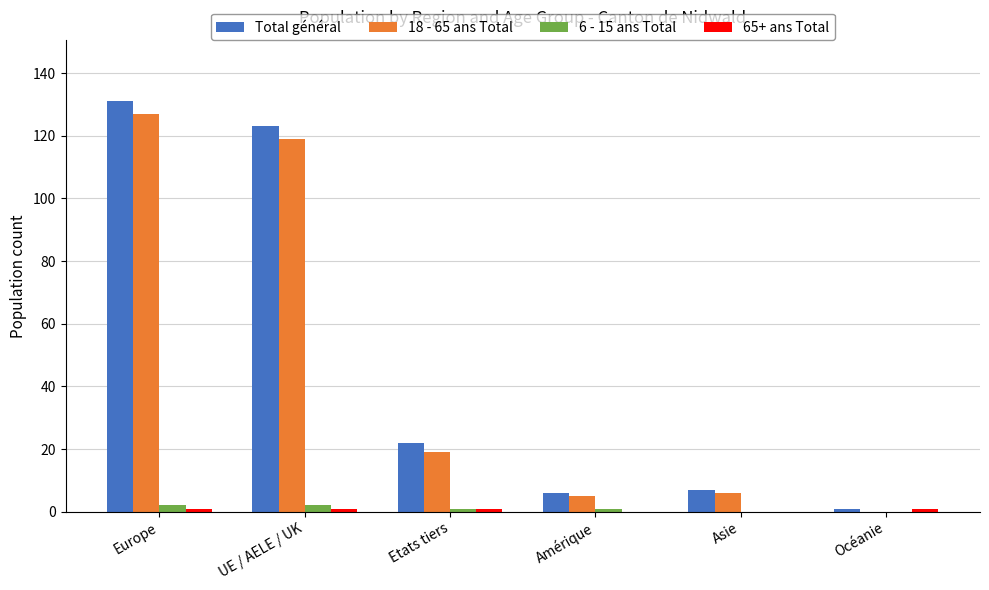

How many groups of bars are there?

6